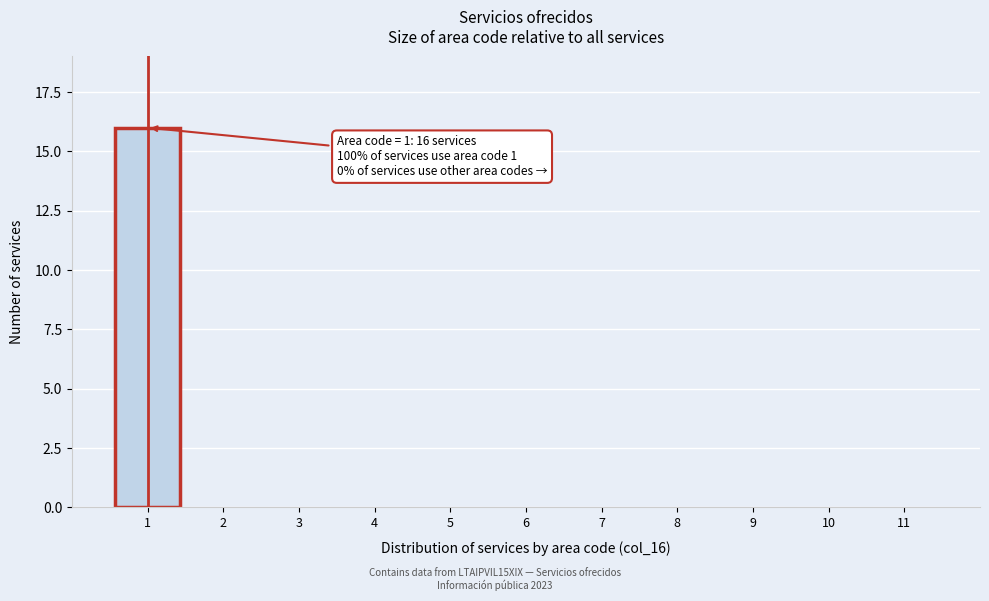

Reading left to right, list all the values displayed in this chart.

1=16	2=0	3=0	4=0	5=0	6=0	7=0	8=0	9=0	10=0	11=0